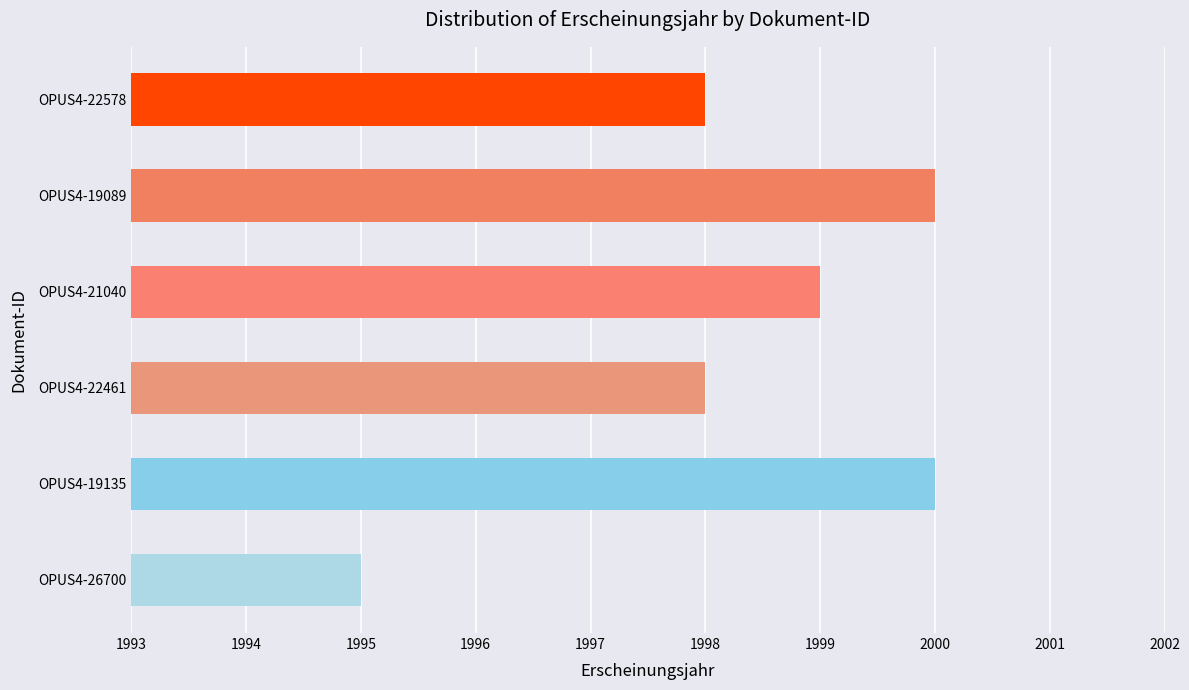

What is the difference between the maximum and minimum values?

5